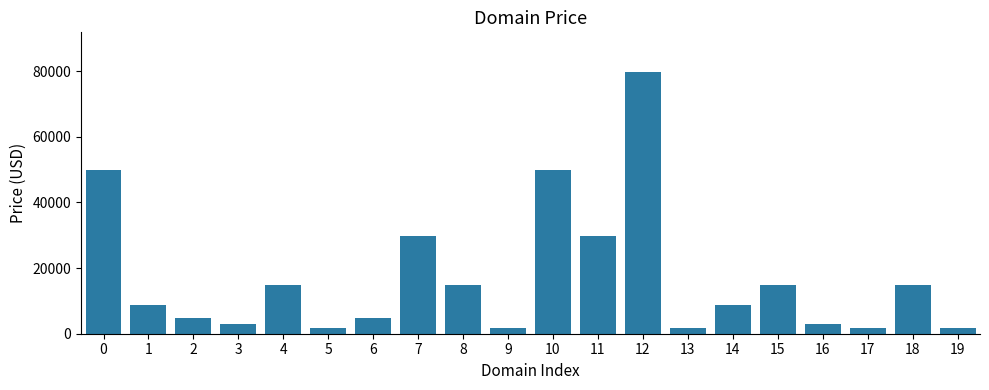

The chart shows a value of 2888 at 3. True or false?

True